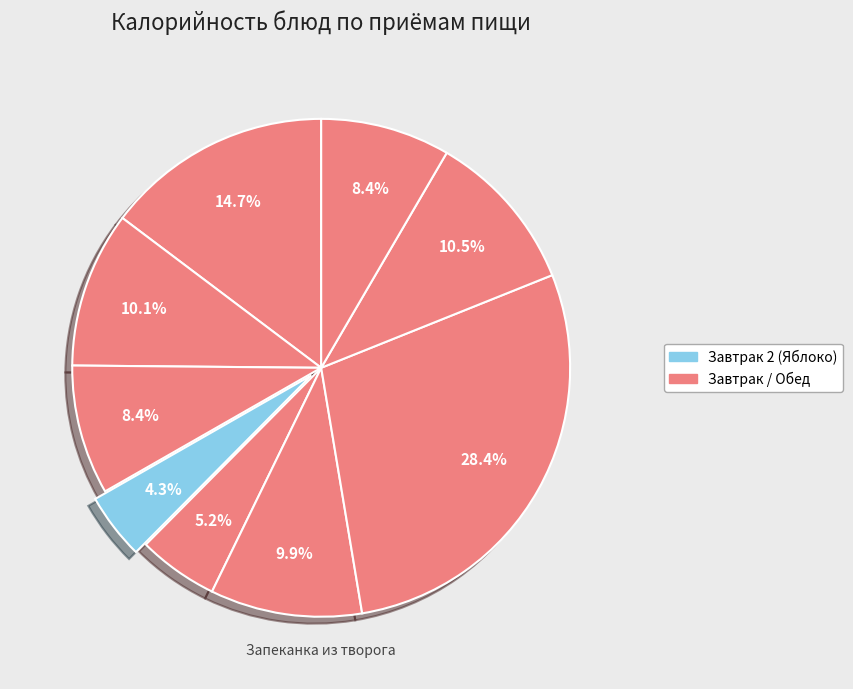

Which category has the biggest portion of the pie?

Запеканка из творога